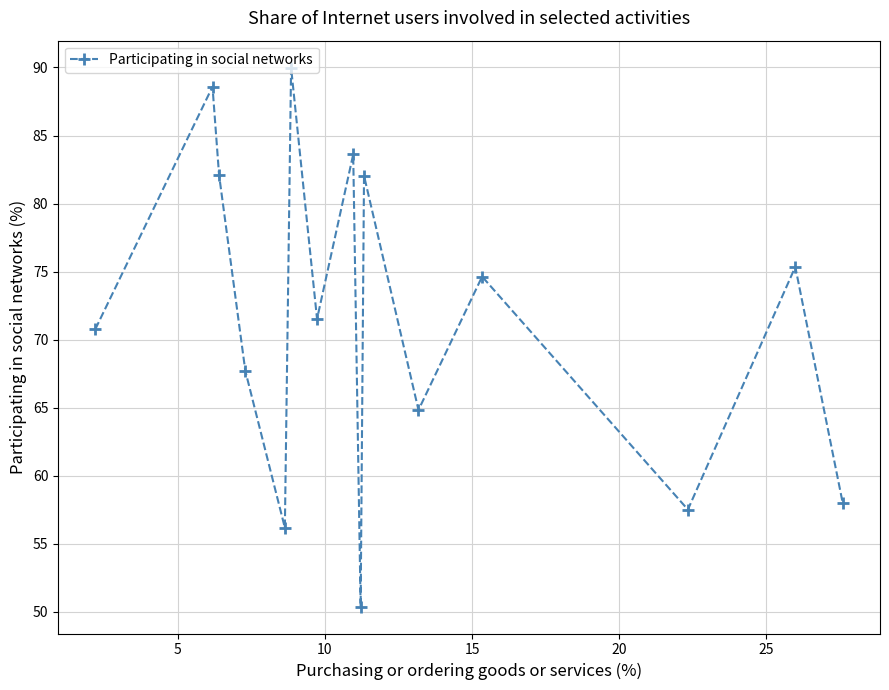

What is the value of the 11th point from the left?

64.8